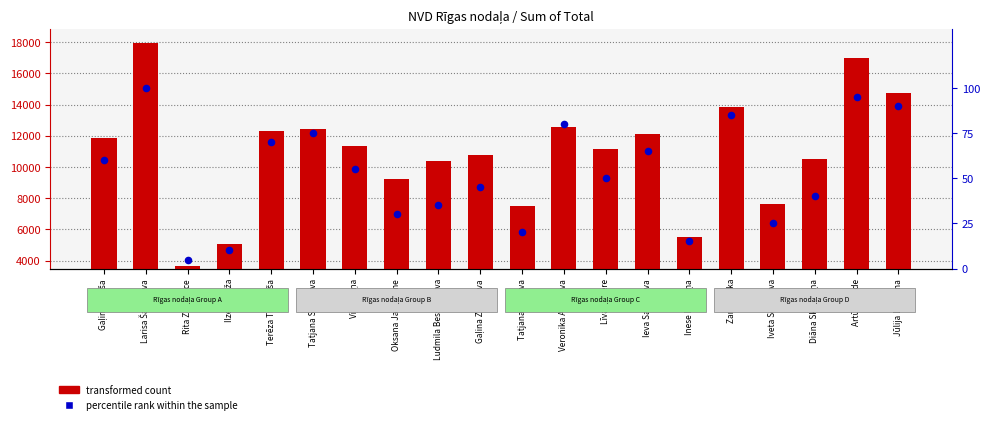

What are all the series names shown in the legend?

transformed count, percentile rank within the sample